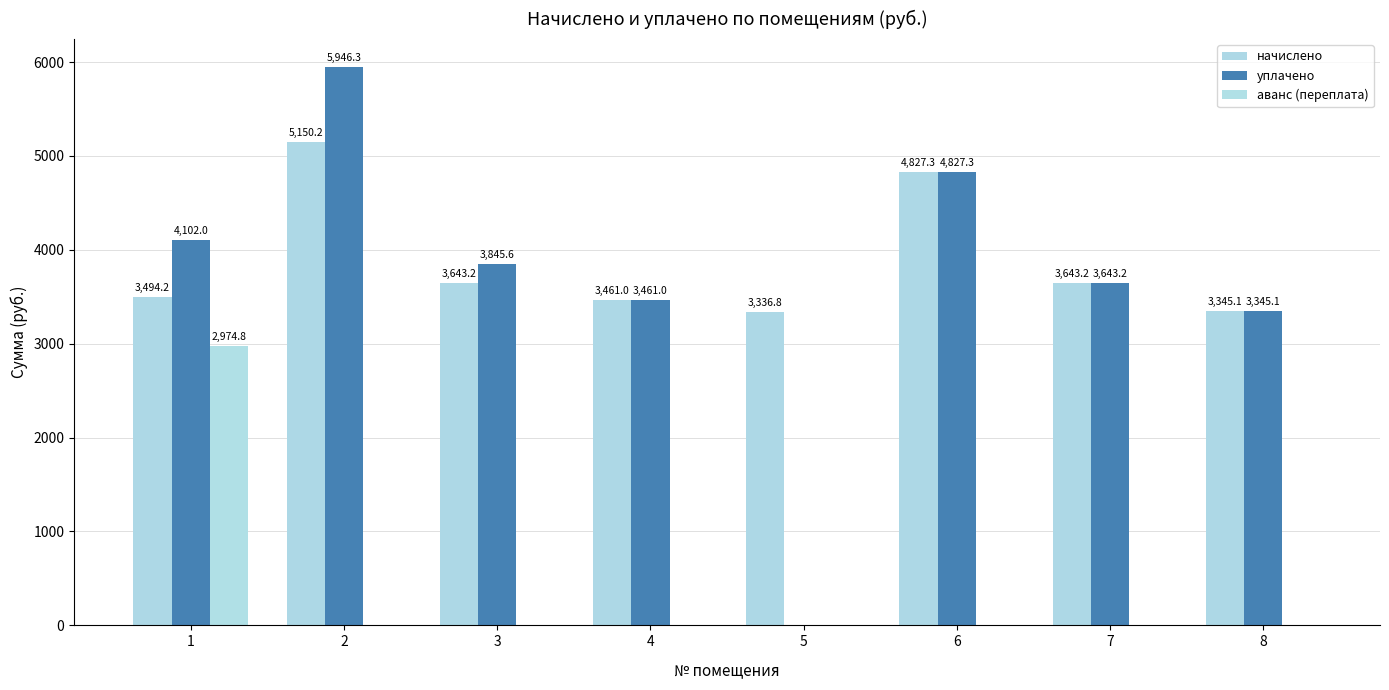

How many data points does each series have?

8